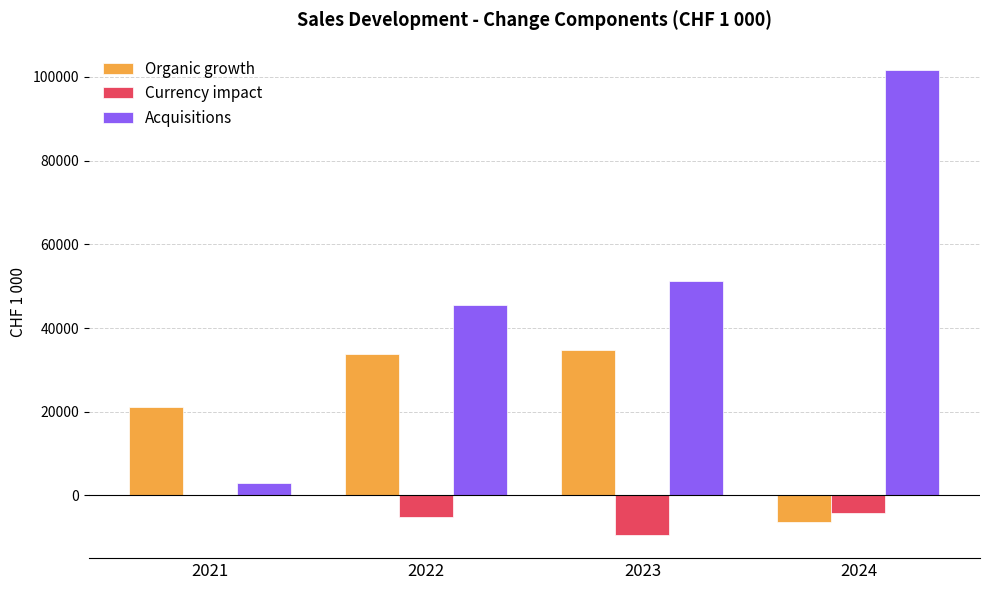

What is the sum of all Organic growth values?

83239